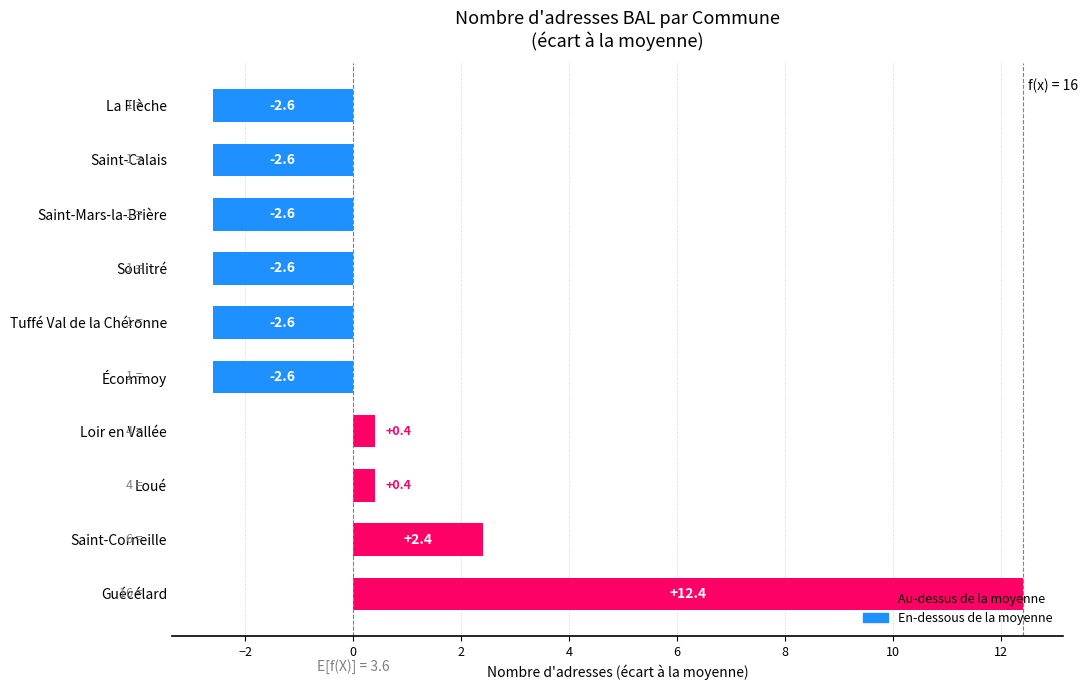

How many data points are above -2?

4